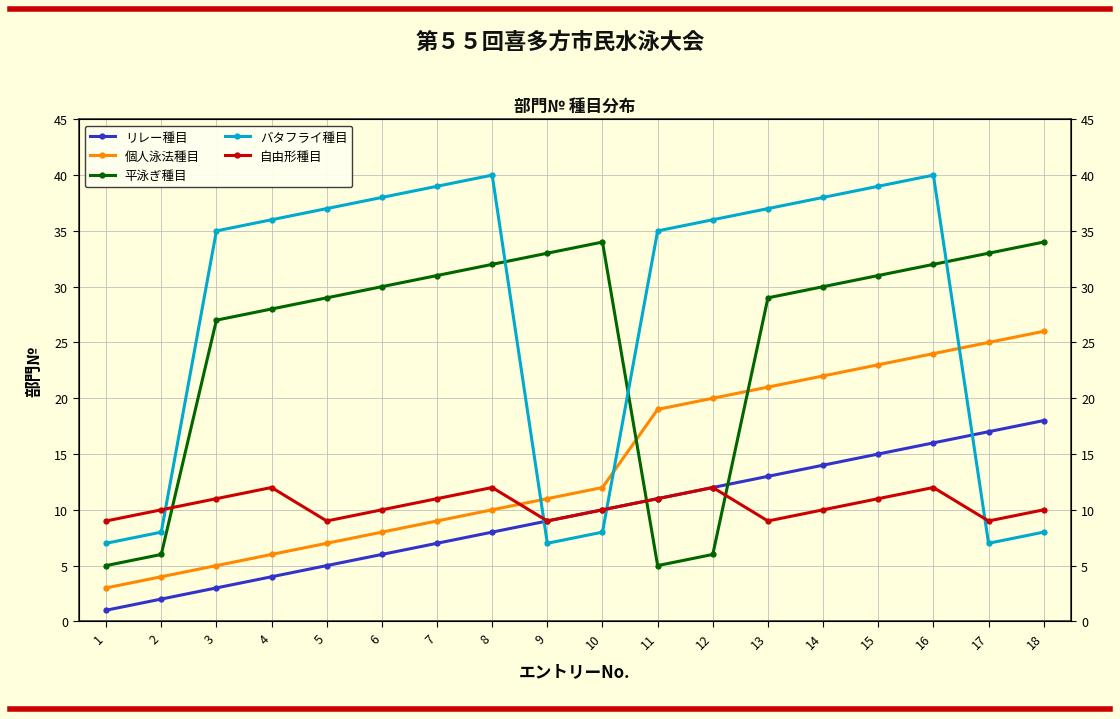

What is the difference between the maximum and minimum values in the 自由形種目 series?

3